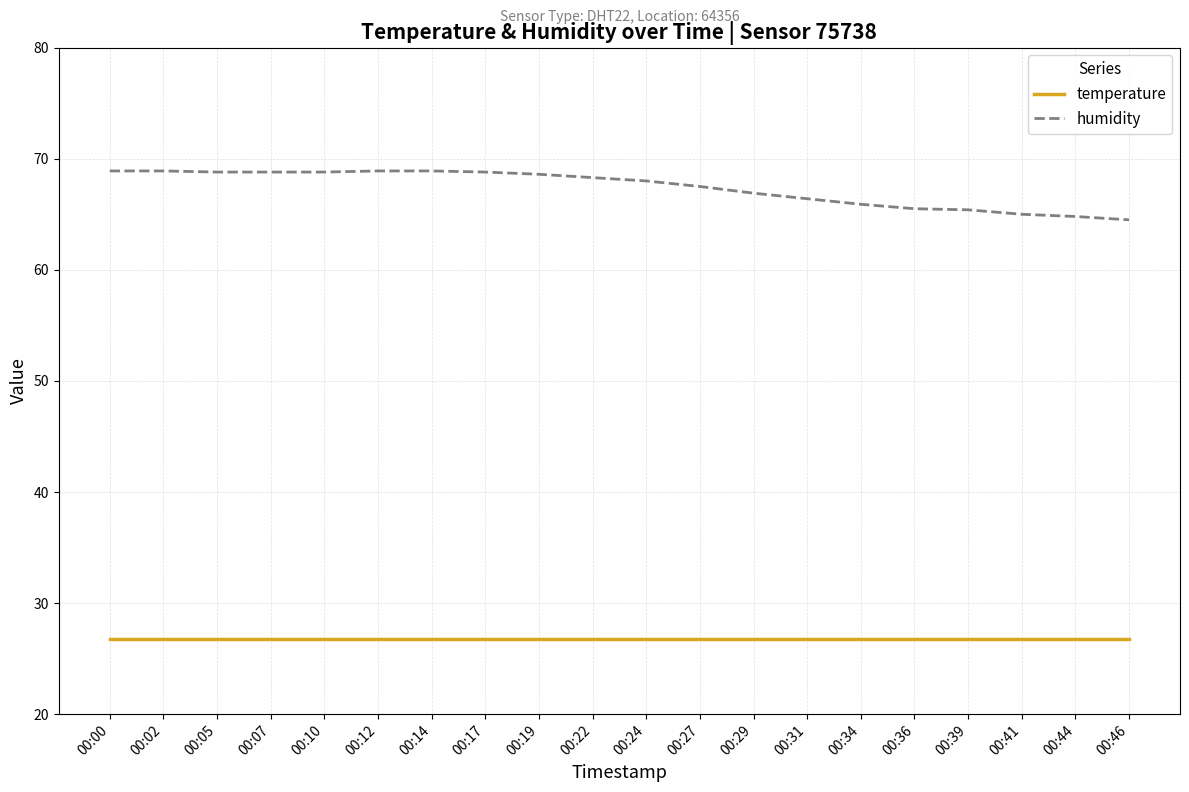

Which series has the largest total across all categories?

humidity